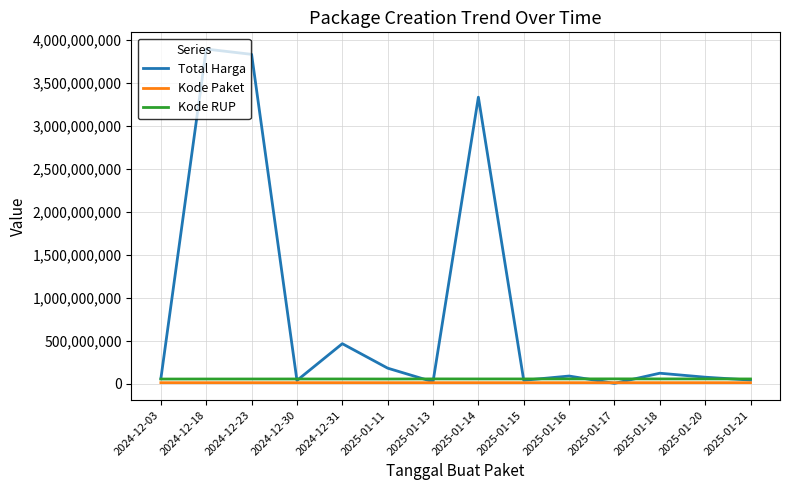

At which label does Total Harga reach its peak?

2024-12-18